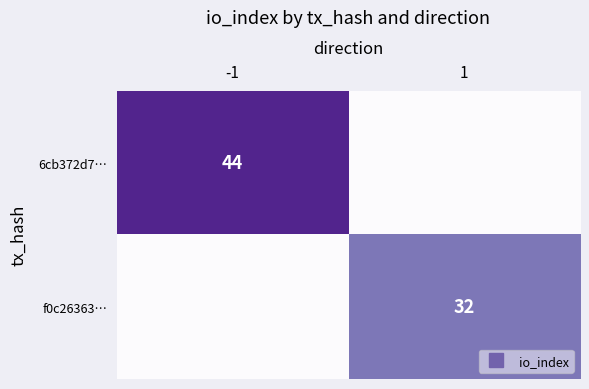

List the series in order of their overall mean, lowest first.

f0c26363…, 6cb372d7…